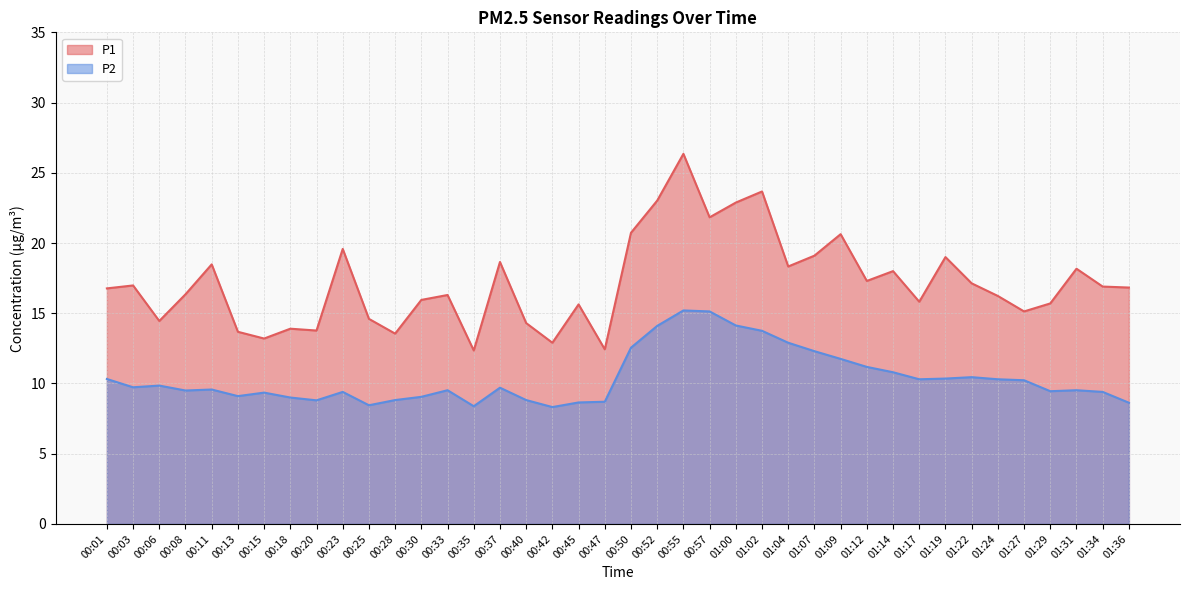

Where is P1 nearest to the value 19?

01:19